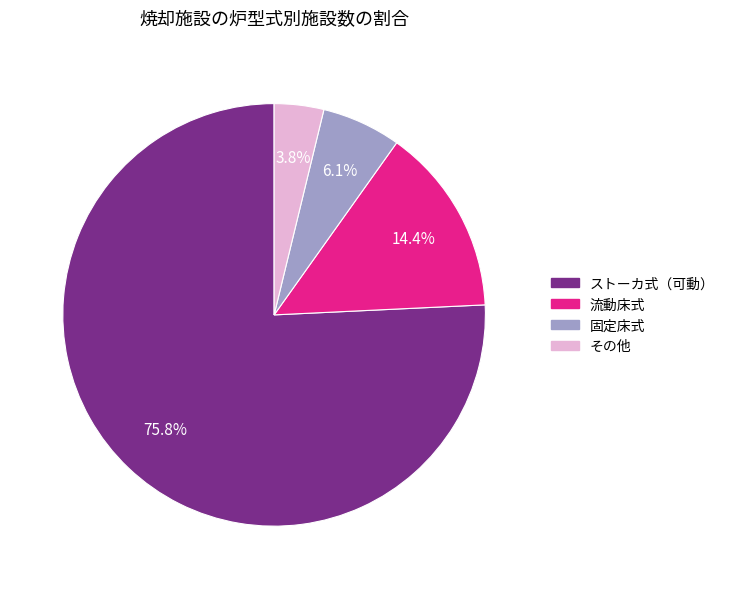

Count the number of slices in the pie.

4